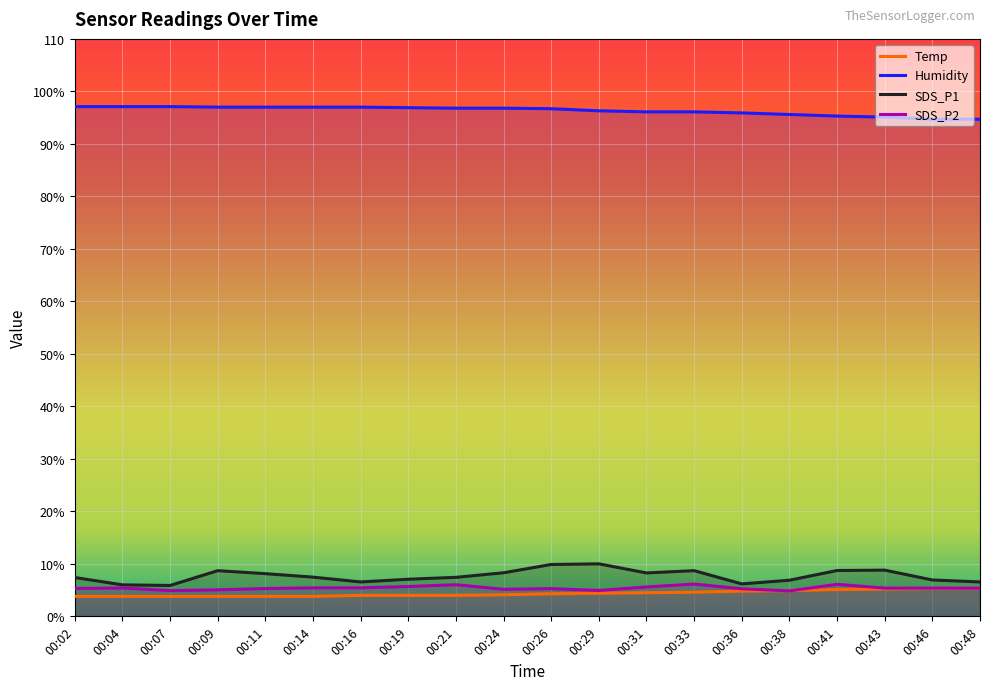

What is the highest value of the SDS_P1 series?

10.0